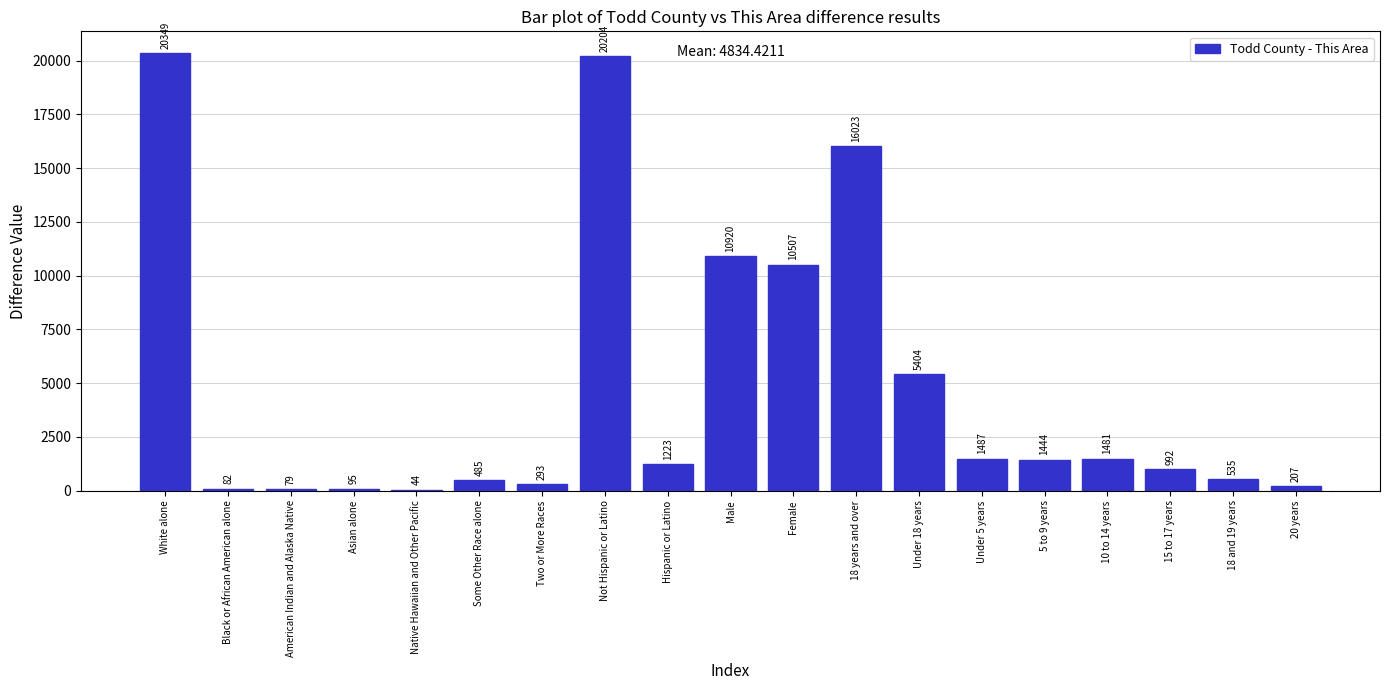

What is the maximum value shown in the chart?

20349